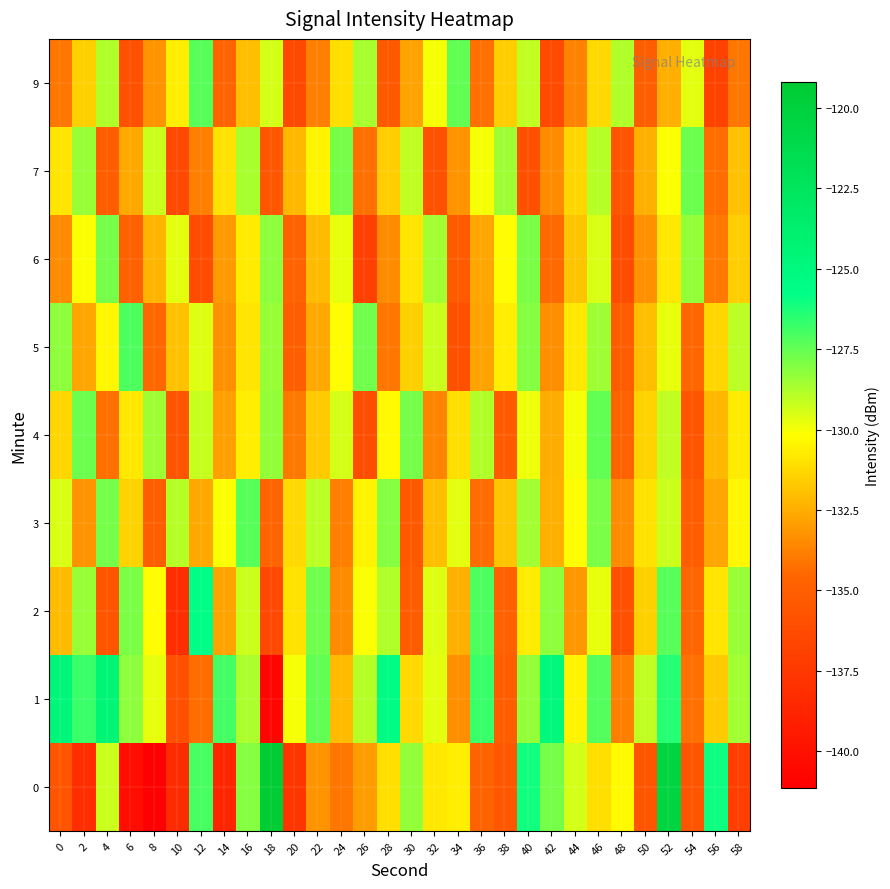

Which label corresponds to the smallest value in the chart?

8